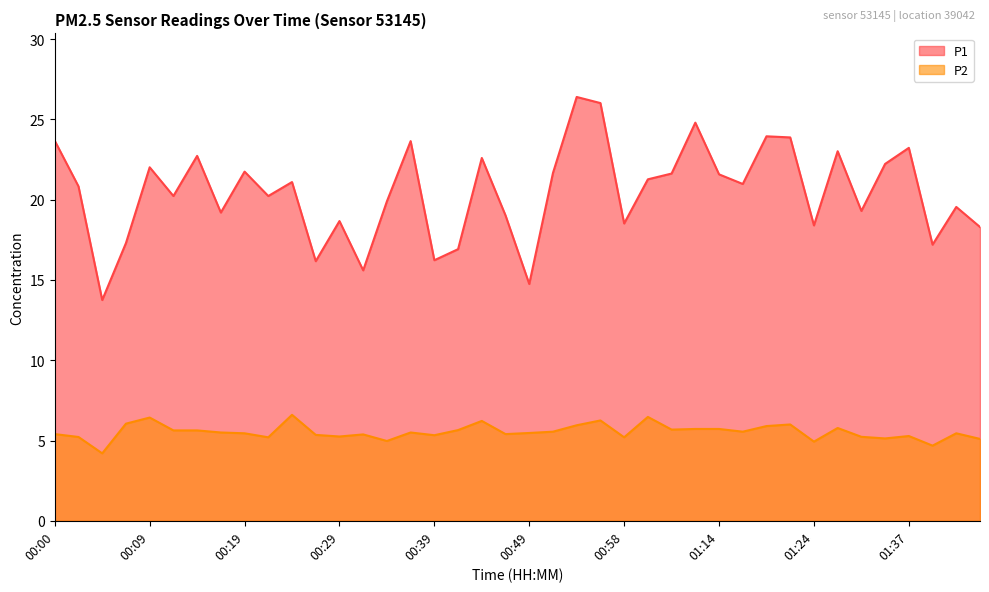

How many lines are shown in the chart?

2